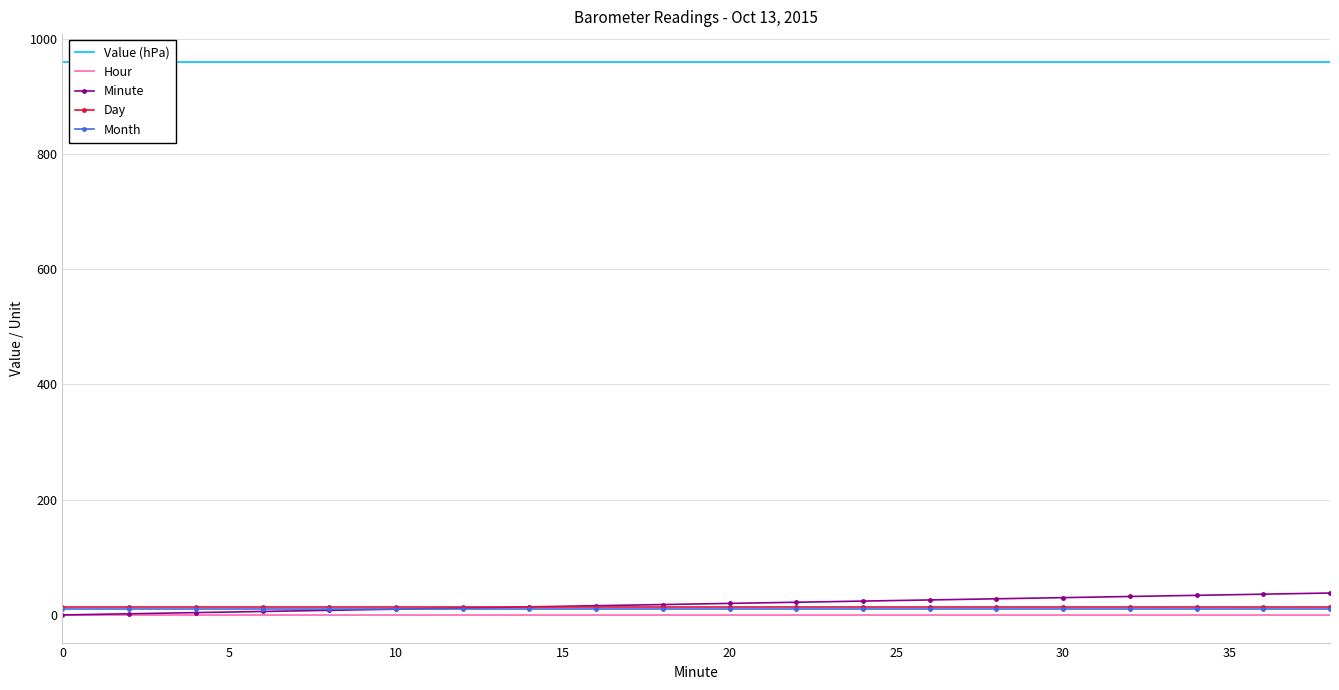

True or false: Day and Hour intersect in this chart.

False